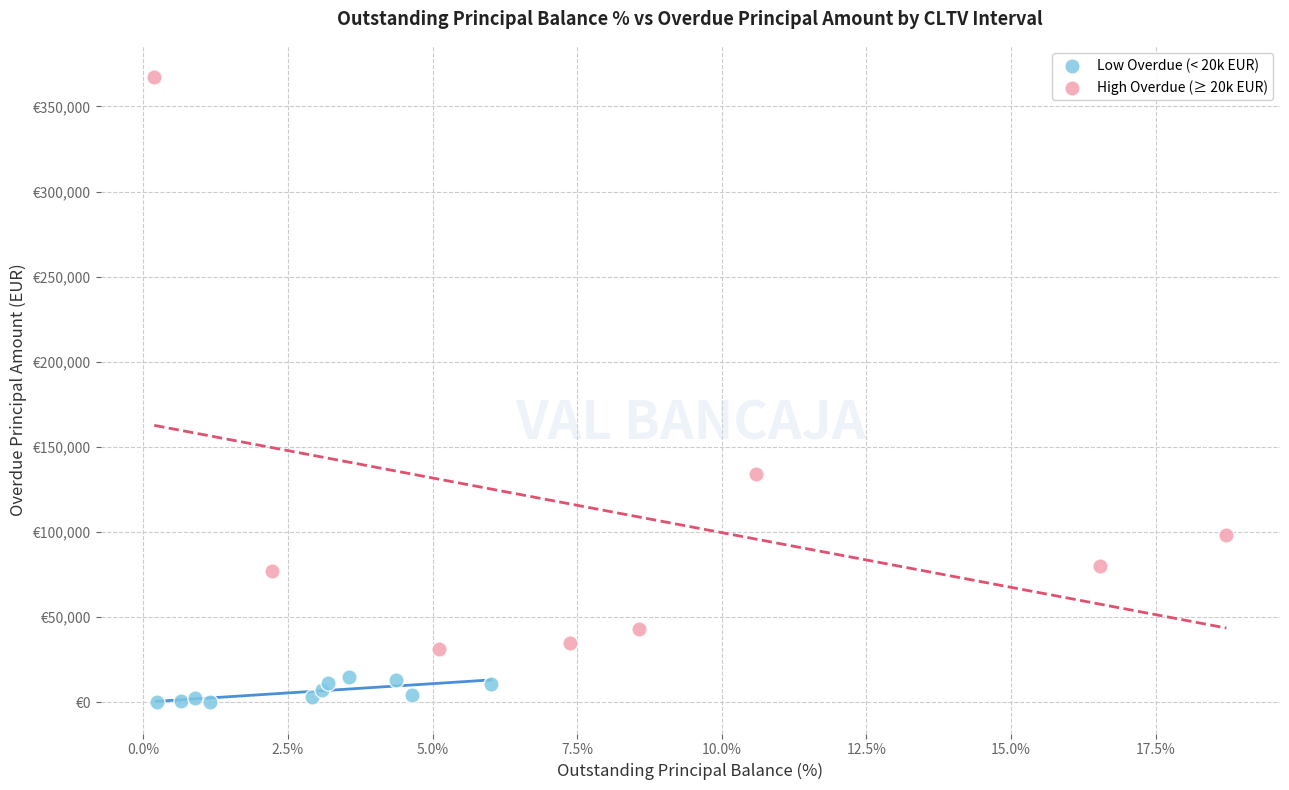

Which series contains the lowest Y value?

Low Overdue (< 20k EUR)